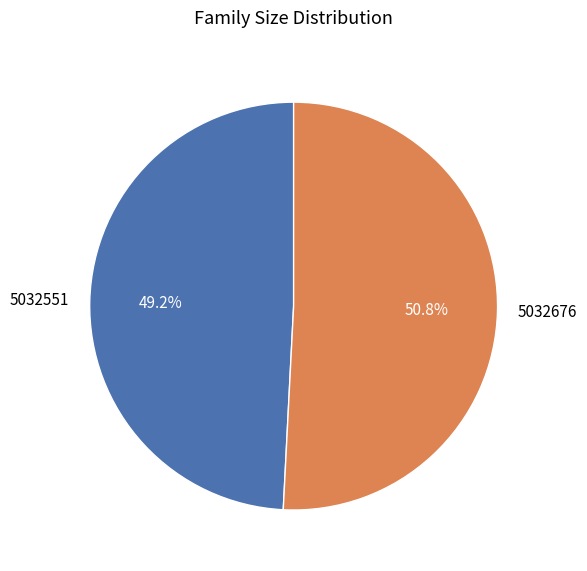

Approximately how many times larger is the value at 5032551 compared to 5032676?

1.0